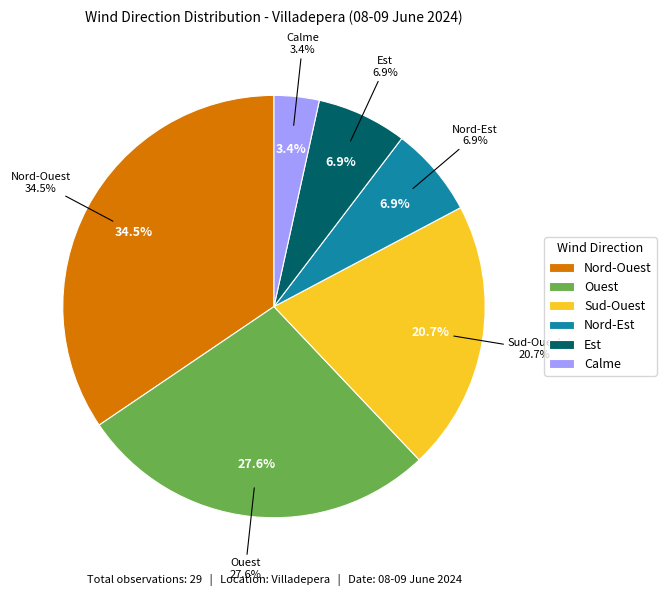

Is it true that Sud-Ouest is 35% of the pie?

False